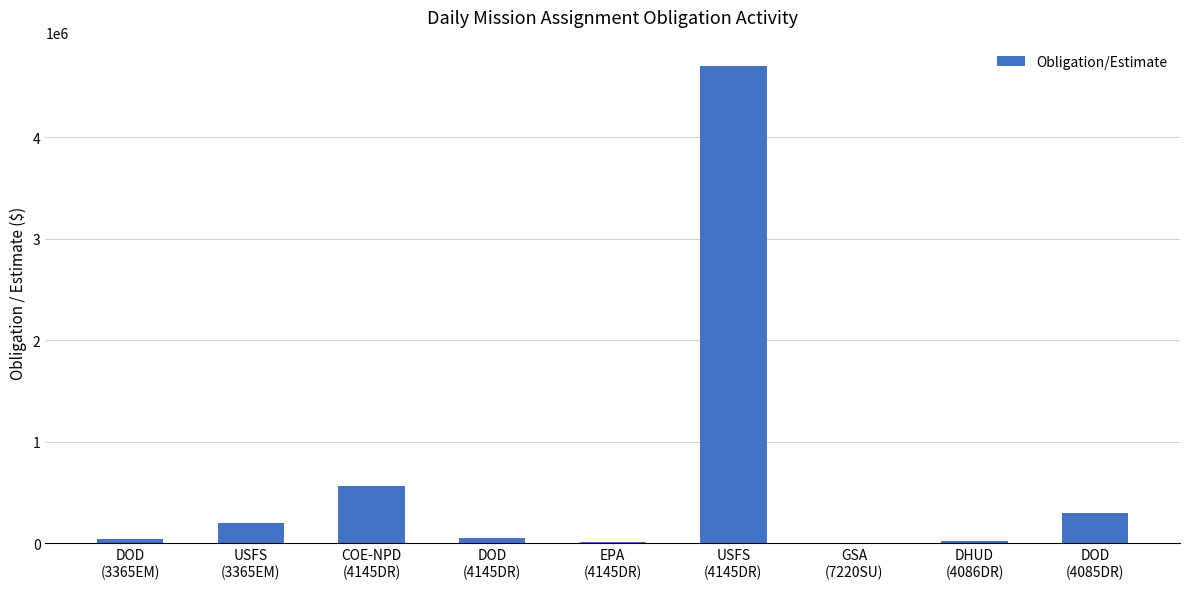

Does the chart contain stacked bars?

No